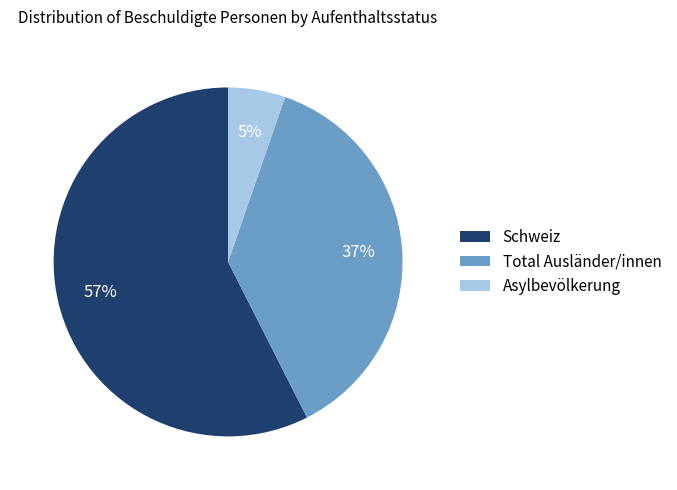

Which slice is the smallest?

Asylbevölkerung